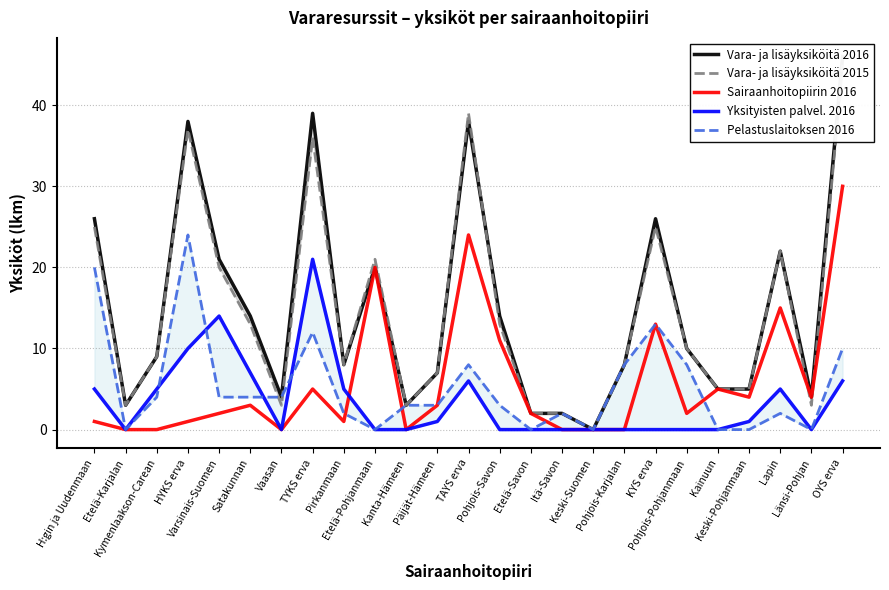

The Sairaanhoitopiirin 2016 series shows 5 at TYKS erva. True or false?

True